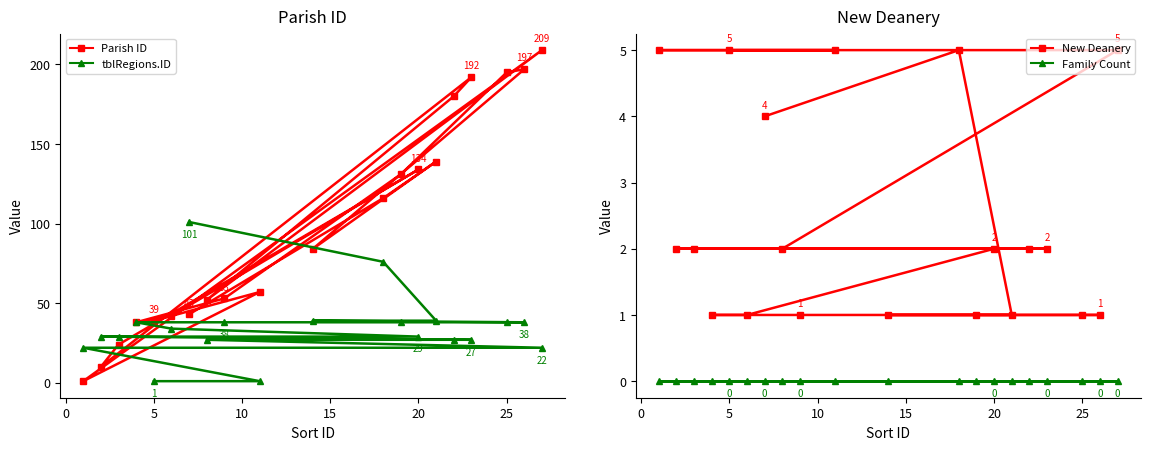

At which category does Parish ID reach its first local valley?

5